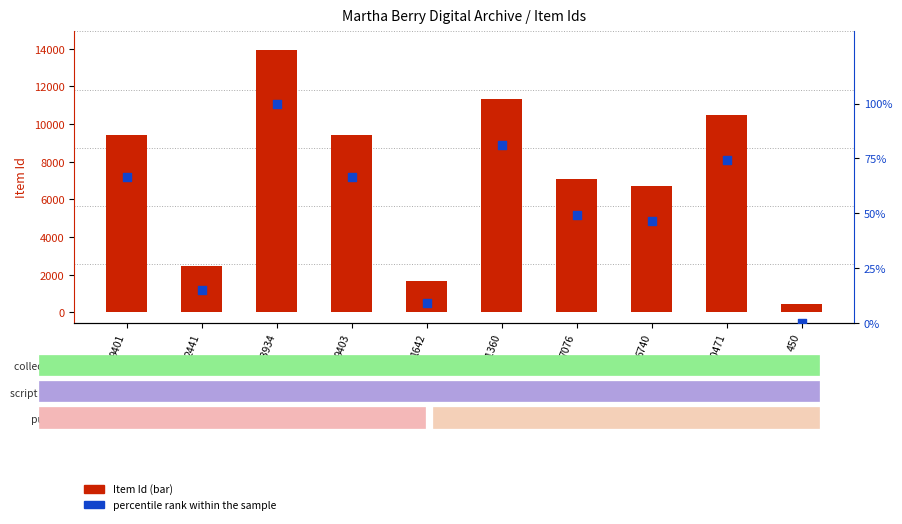

At how many categories does at least one series exceed 318?

10